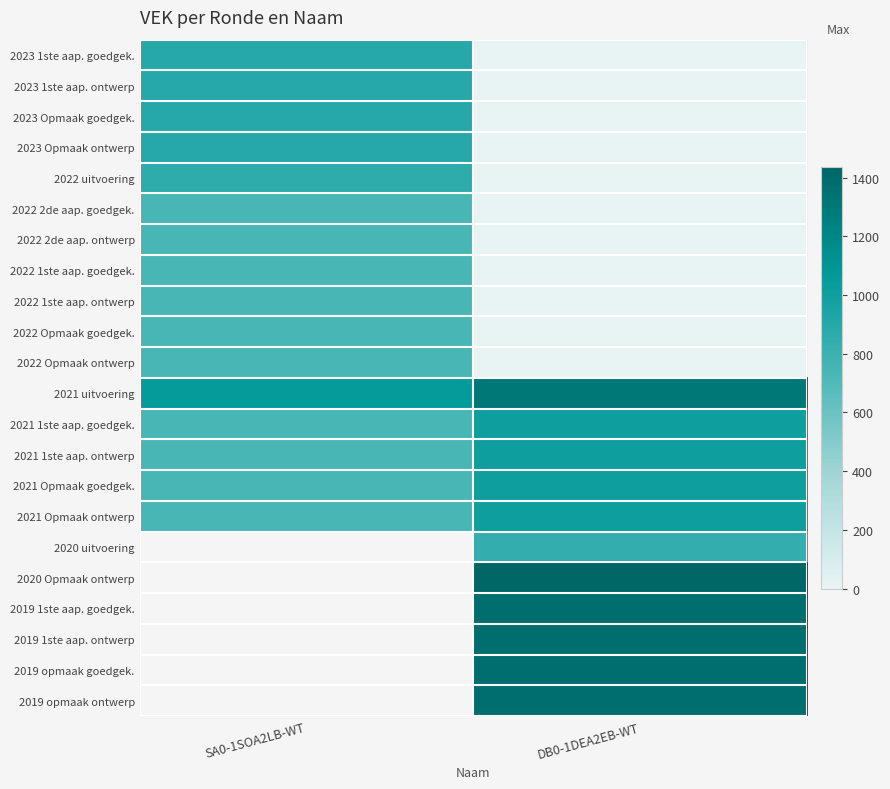

What is the difference between the 2023 Opmaak ontwerp values at SA0-1SOA2LB-WT and DB0-1DEA2EB-WT?

897.0